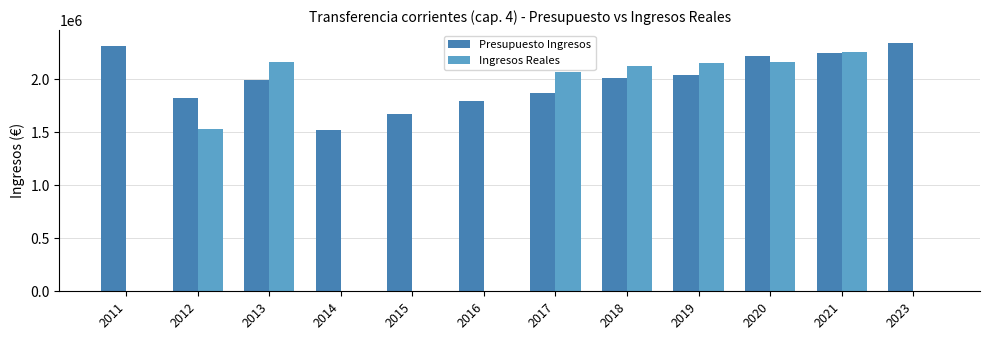

What is the sum of all Ingresos Reales values?

14457576.2